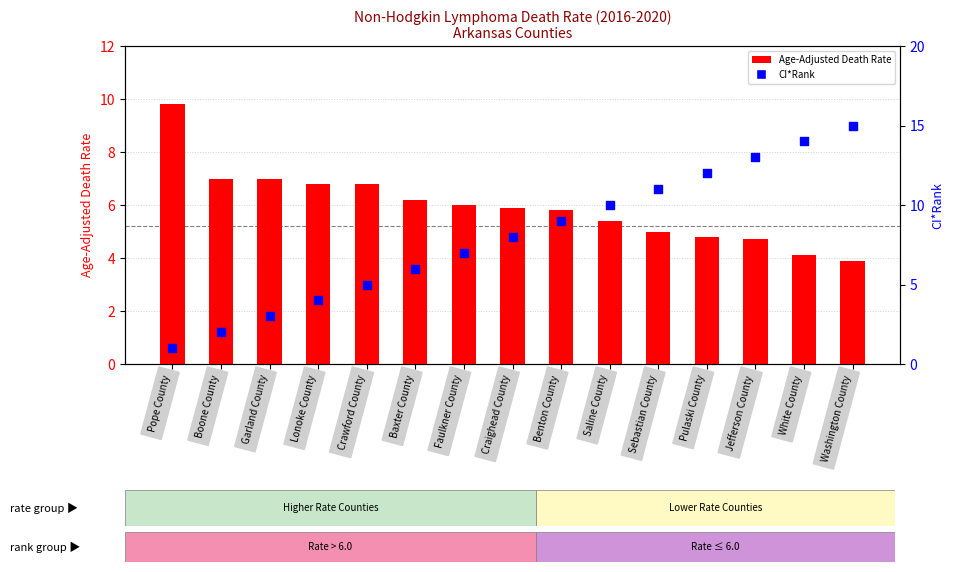

Is the value of CI*Rank at Crawford County greater than the value of Age-Adjusted Death Rate at Pulaski County?

Yes